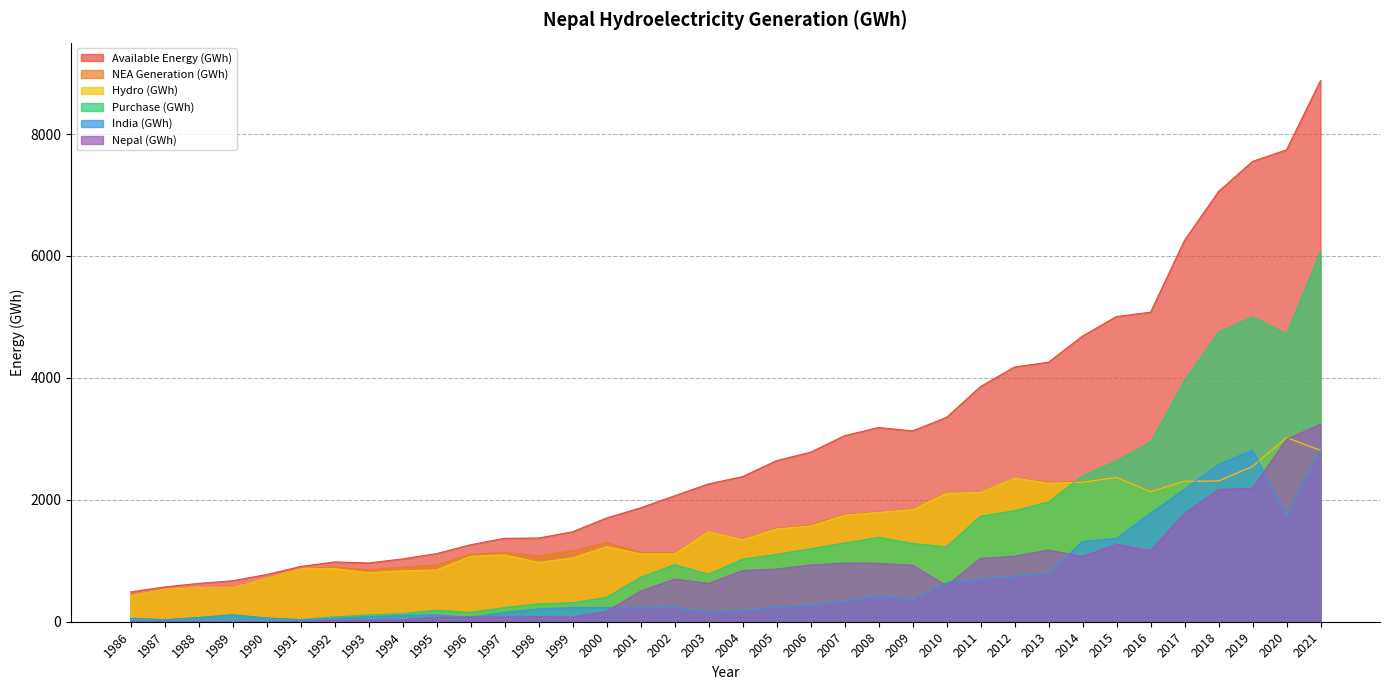

The India (GWh) series shows 154.0 at 1997. True or false?

True